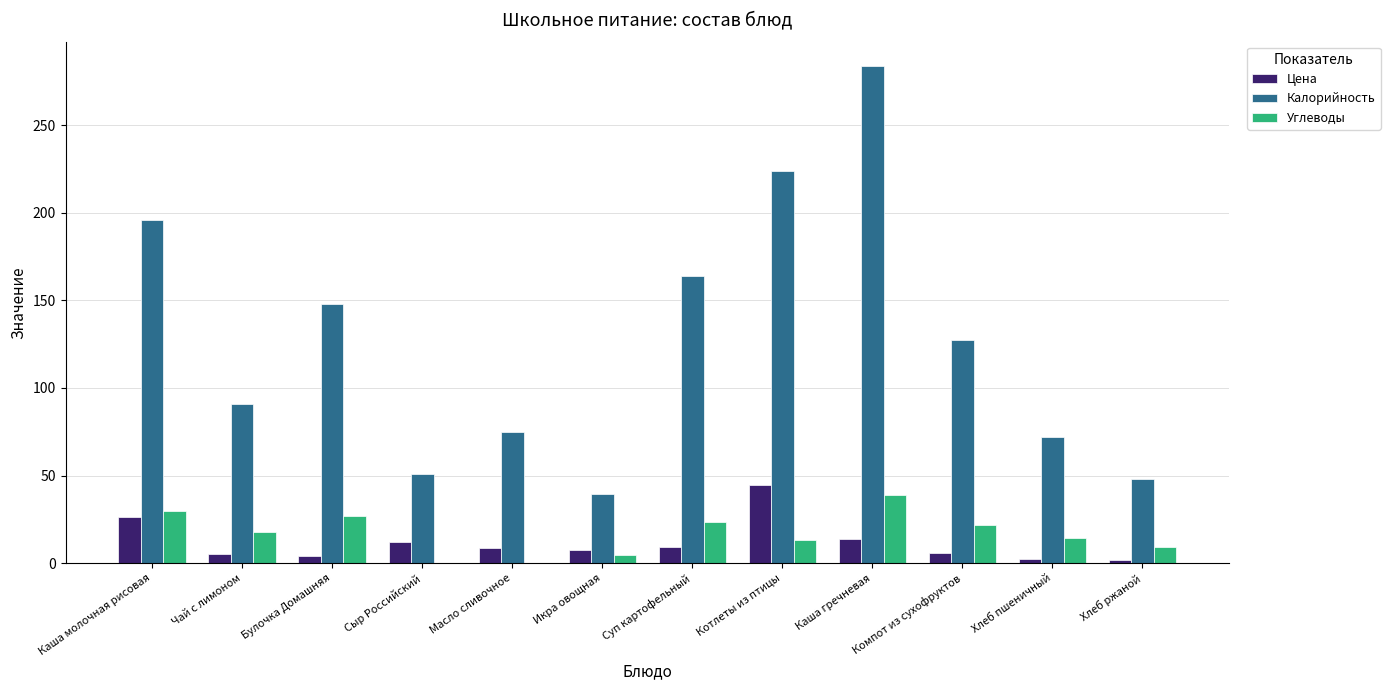

What is the maximum value for Цена?

44.8